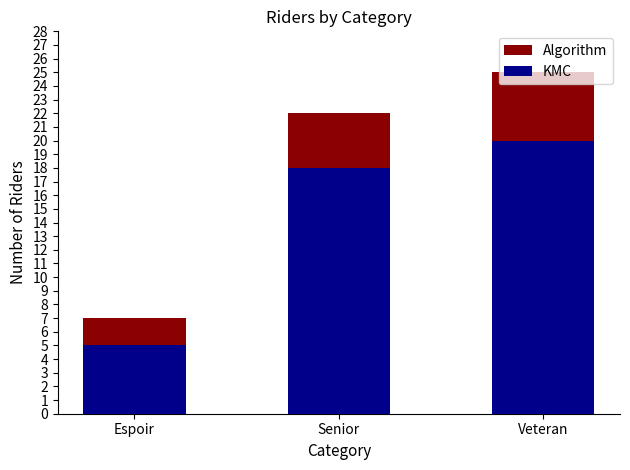

What is the minimum value for KMC?

5